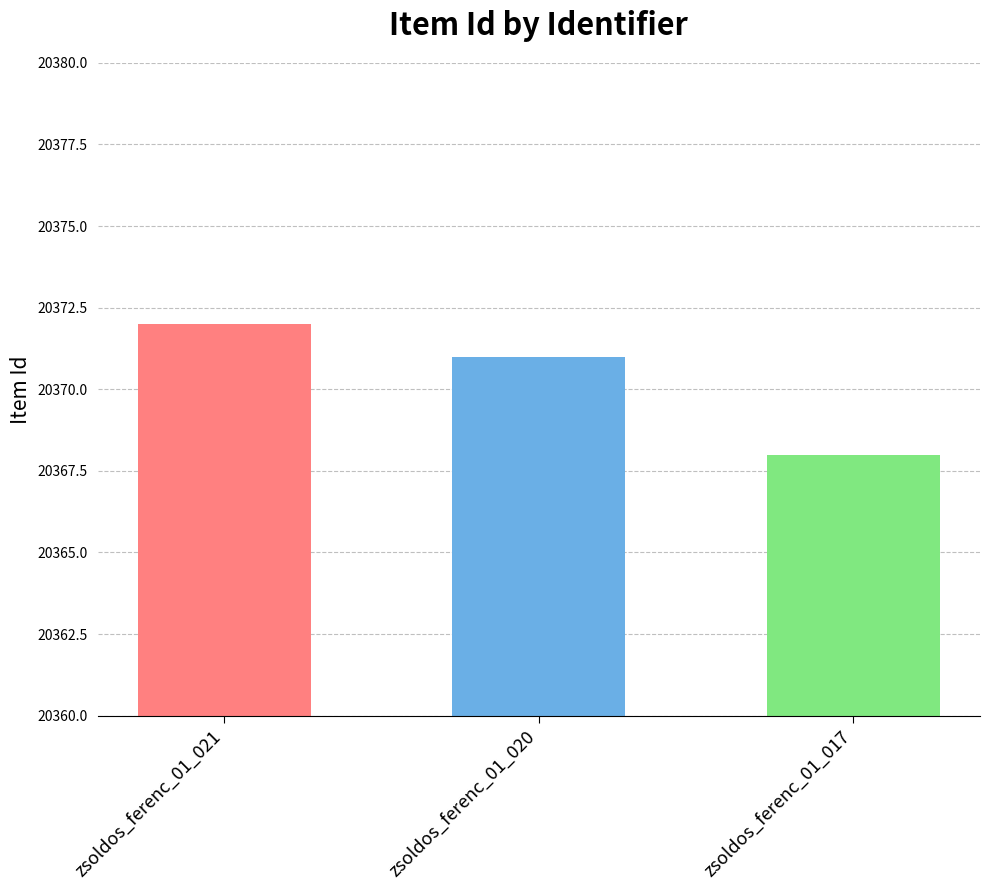

Count the values in the range 20368 to 20372.

3